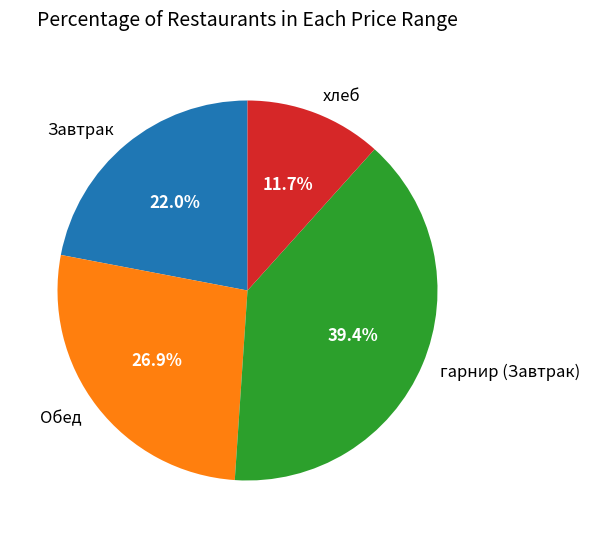

How many segments does this pie chart have?

4